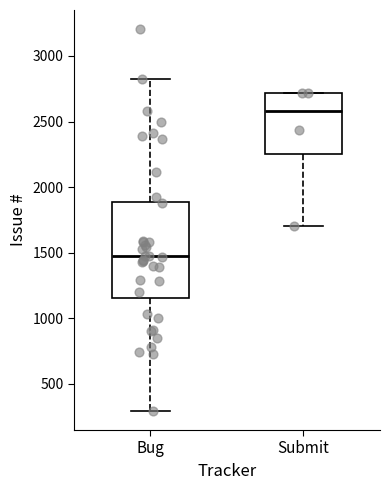

Reading left to right, read every box against the y-axis: the position of its median line, the range the box covers, and the ends of its whiskers. The values are not printed on the chart, so give them approximately, as read against the axis.

Bug: median 1450, box 1150 to 1900, whiskers 300 to 2850
Submit: median 2600, box 2250 to 2700, whiskers 1700 to 2700